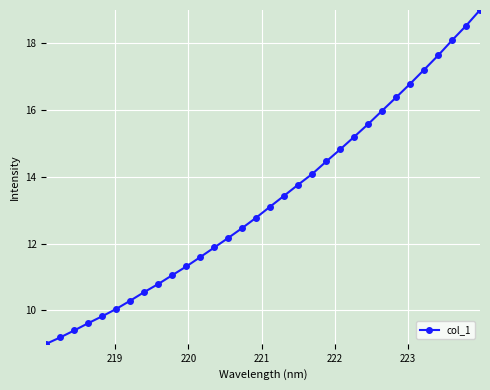

What is the sum of all values?

426.1